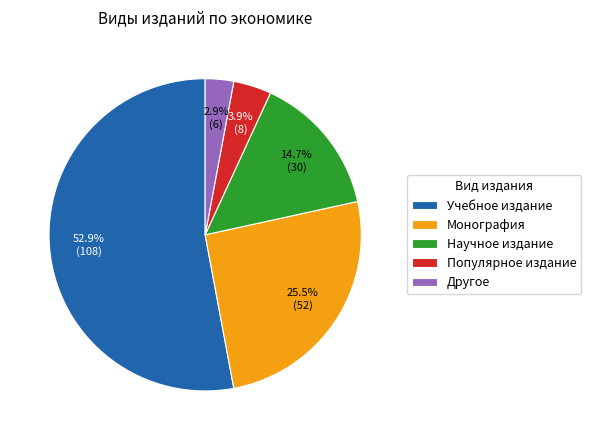

What is the smallest slice in the pie chart?

Другое